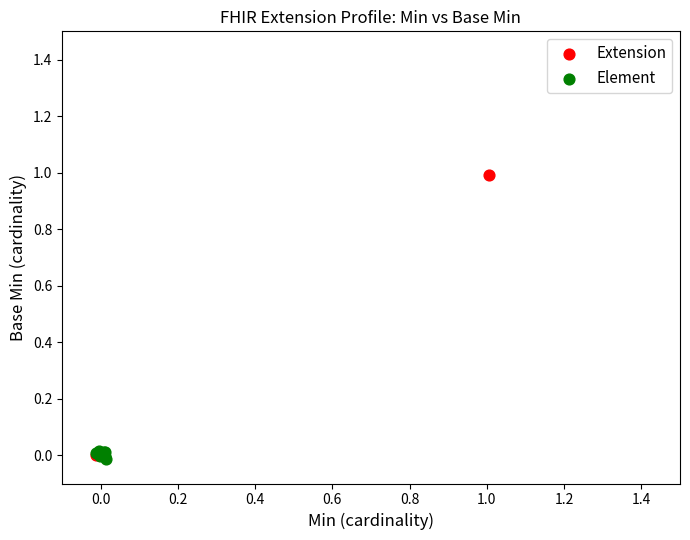

What are all the series names shown in the legend?

Extension, Element